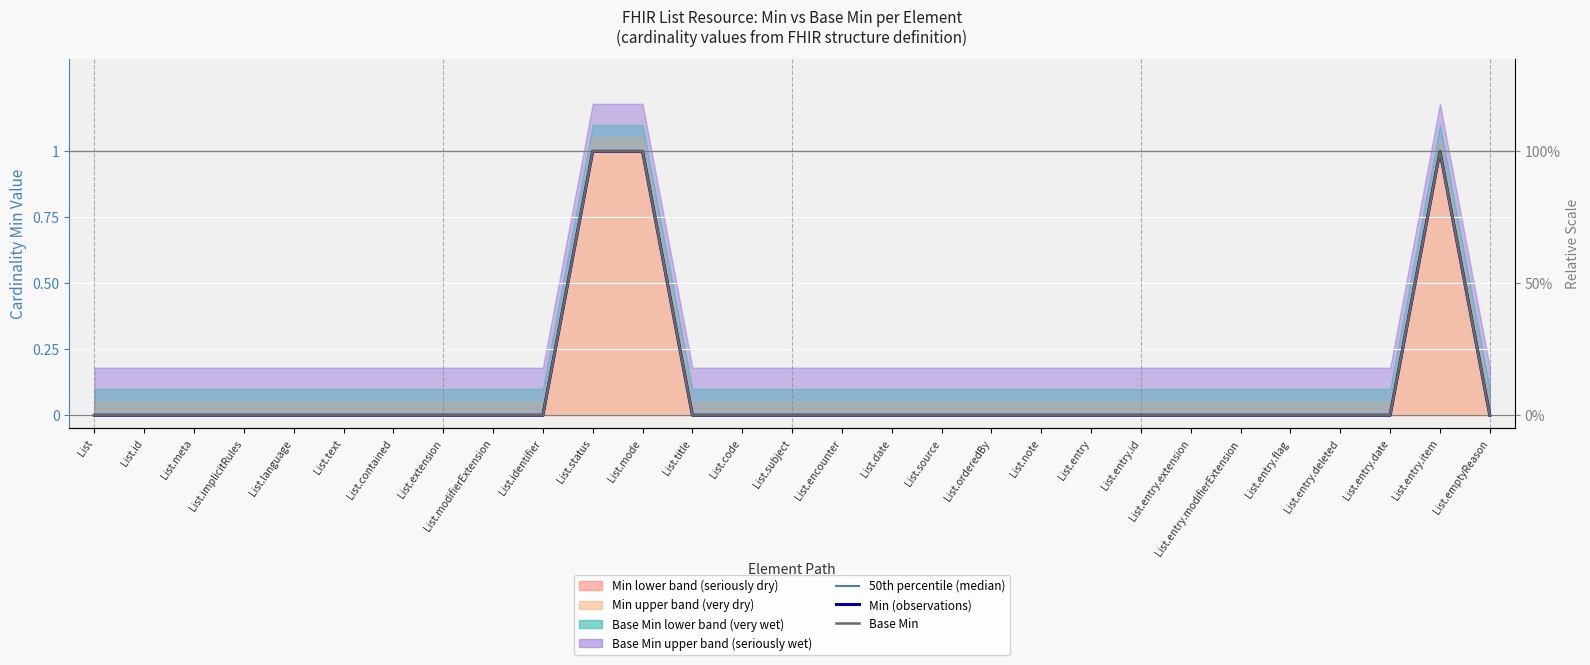

Is the value of 50th percentile (median) at List.modifierExtension greater than the value of Base Min at List.text?

No